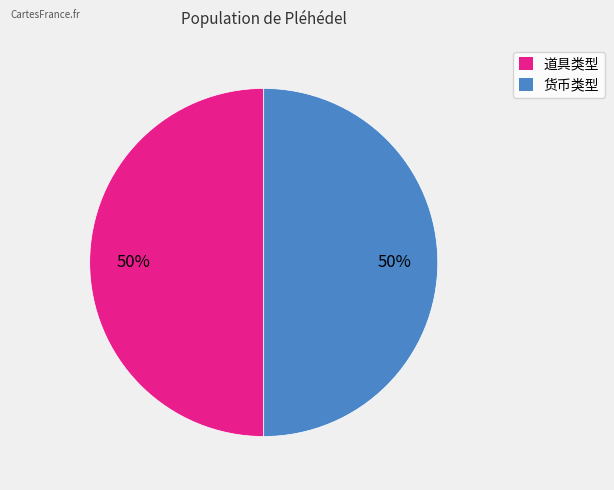

Approximately how many times larger is the value at 货币类型 compared to 道具类型?

1.0